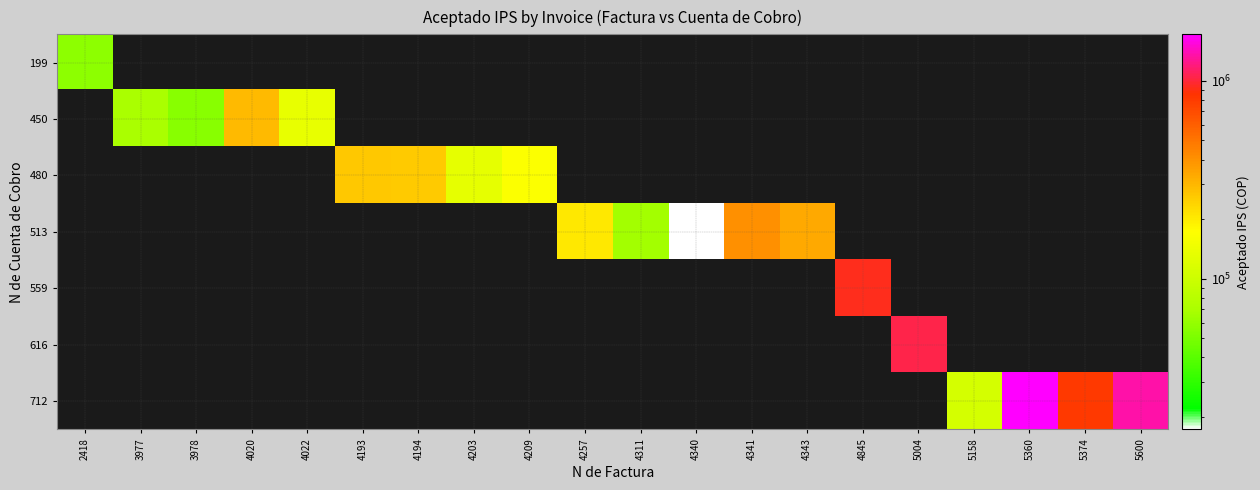

What is the difference between the highest and lowest values at 4194?

256287